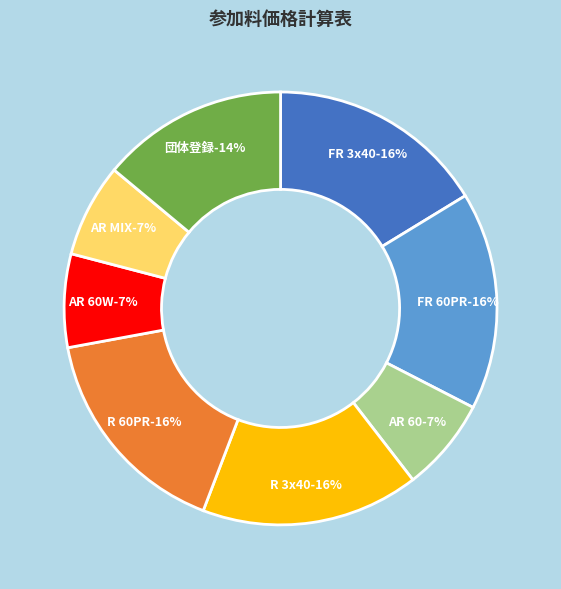

Is it true that R 3x40 is 16% of the pie?

True